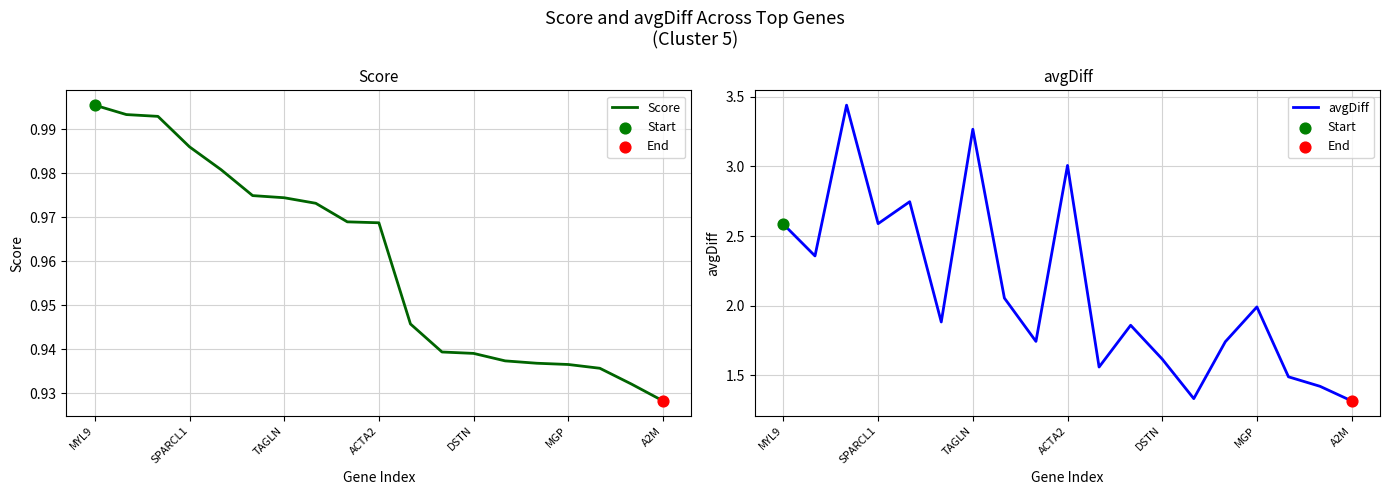

Which series has the largest Y range (max minus min)?

avgDiff